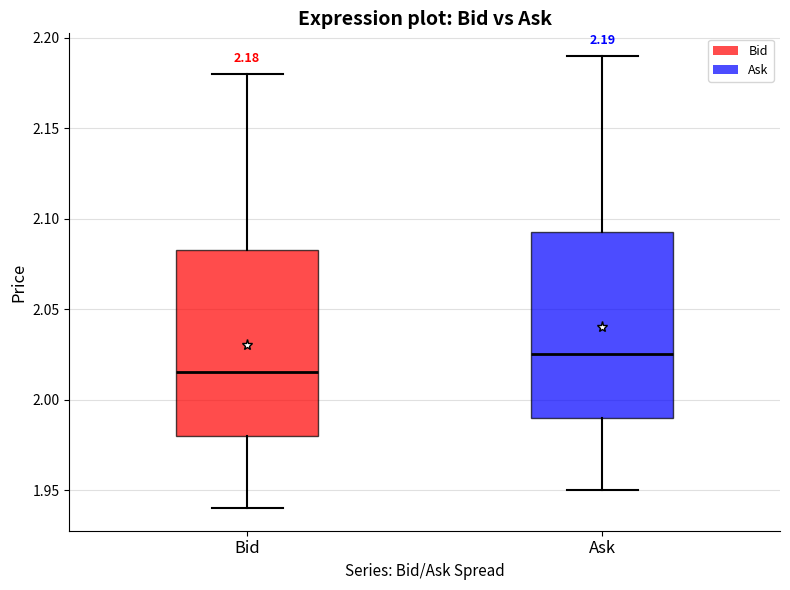

Which box has the lowest median line?

Bid